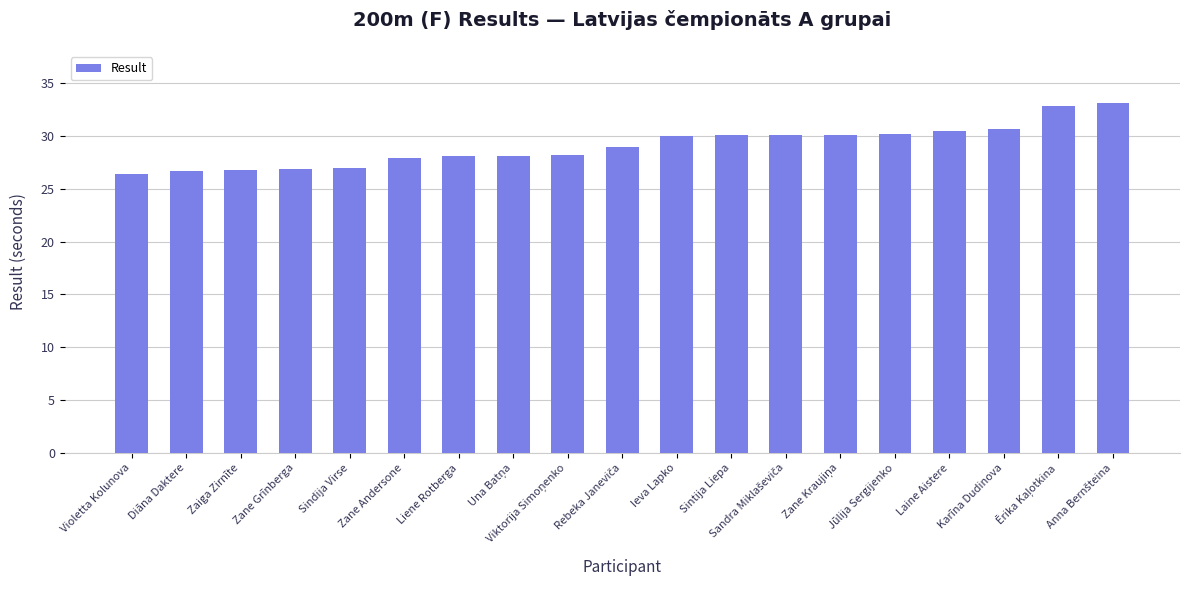

What is the approximate value at Laine Aistere?

30.5